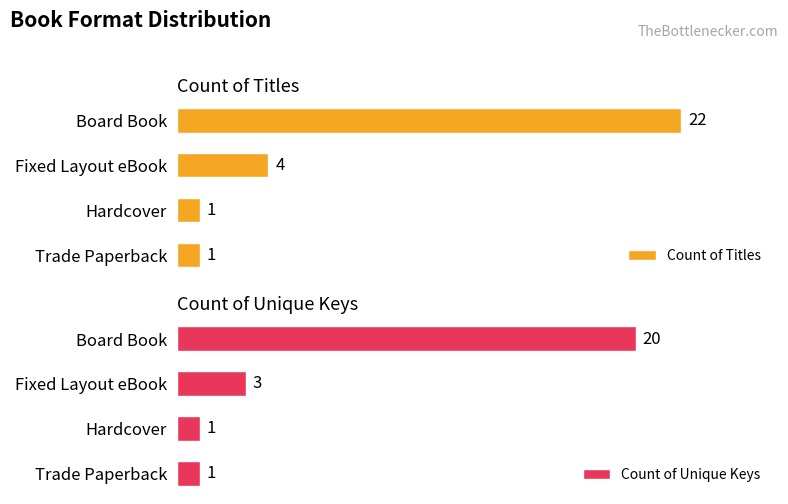

At which label is Count of Titles closest to 11?

Fixed Layout eBook